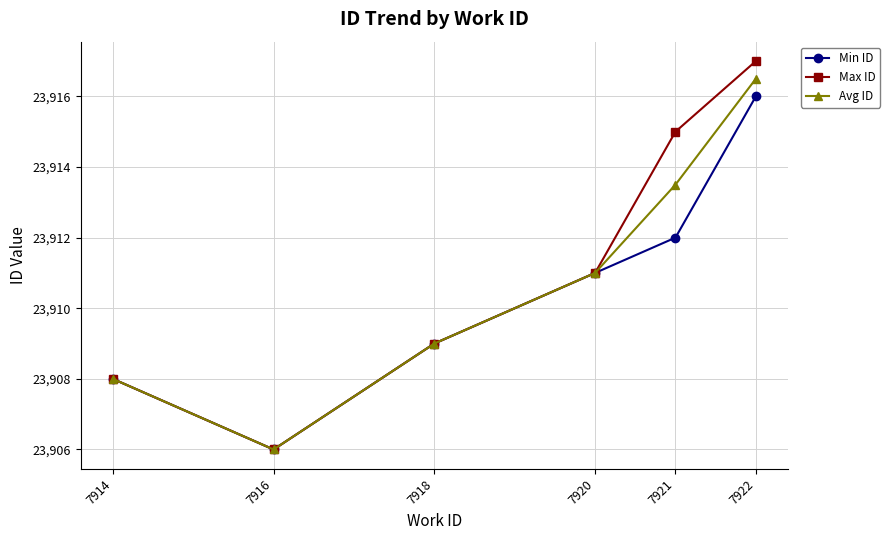

Which series has the widest spread of values?

Max ID